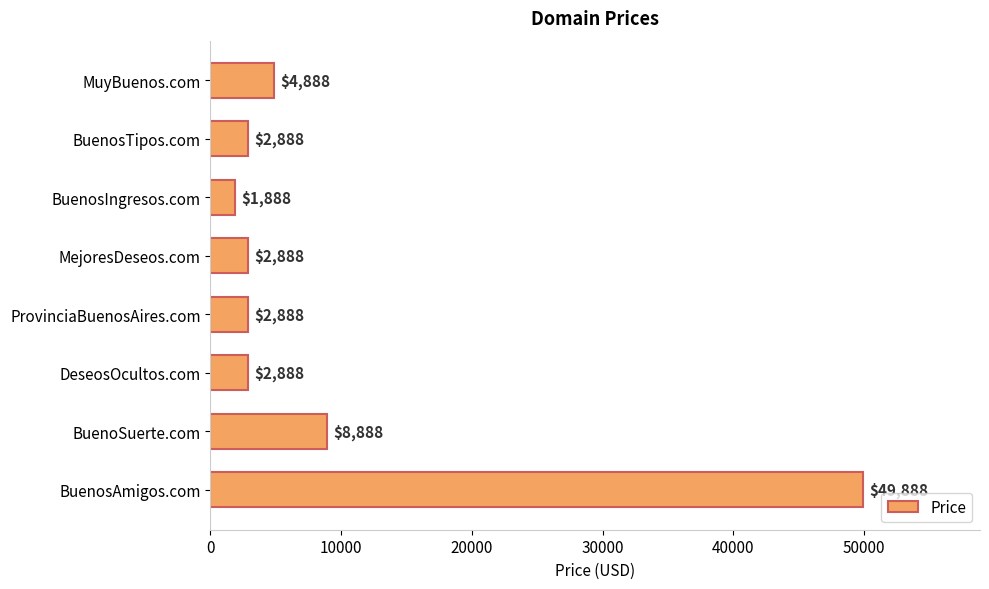

Reading top to bottom, extract all data points from this chart.

MuyBuenos.com=4888	BuenosTipos.com=2888	BuenosIngresos.com=1888	MejoresDeseos.com=2888	ProvinciaBuenosAires.com=2888	DeseosOcultos.com=2888	BuenoSuerte.com=8888	BuenosAmigos.com=49888